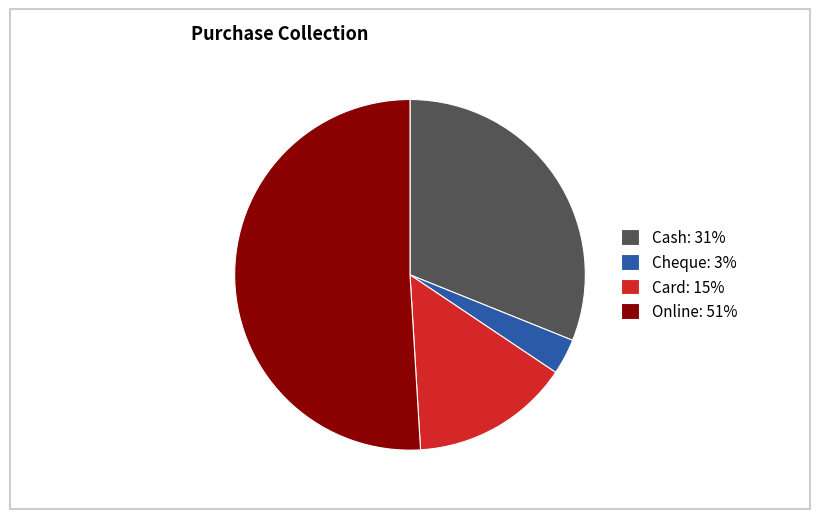

The Online slice represents 64% of the pie. True or false?

False